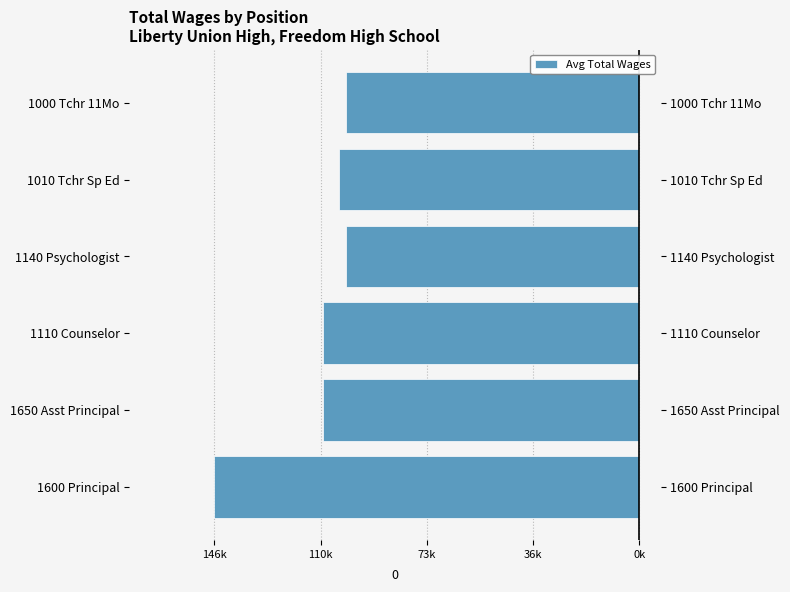

Reading left to right, list all the values displayed in this chart.

-146708.0	-109152.0	-109093.5	-101329.0	-103752.0	-101340.1